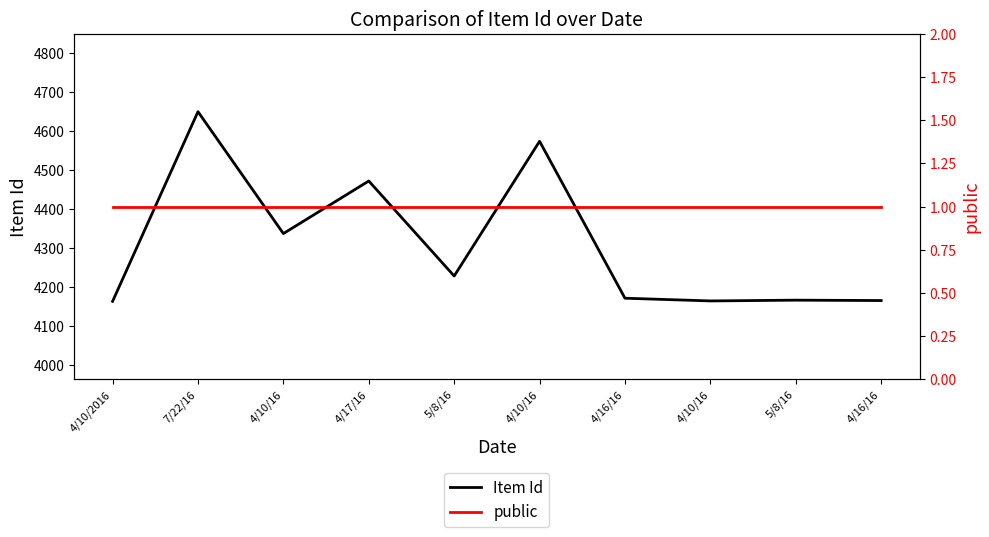

What are all the series names shown in the legend?

Item Id, public